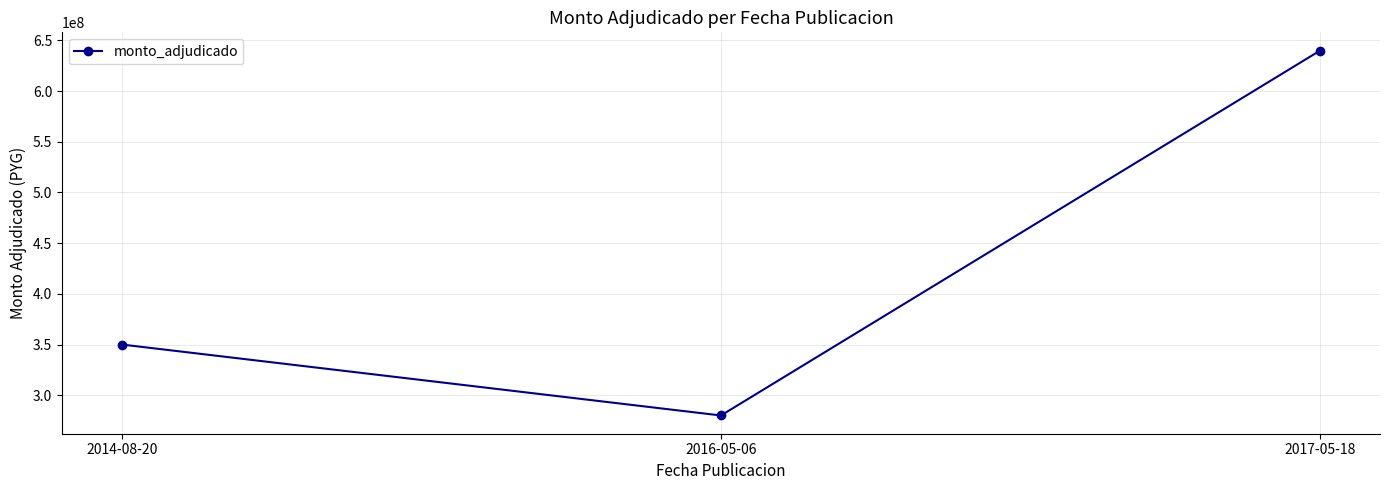

Approximately how many times larger is the value at 2014-08-20 compared to 2016-05-06?

1.2